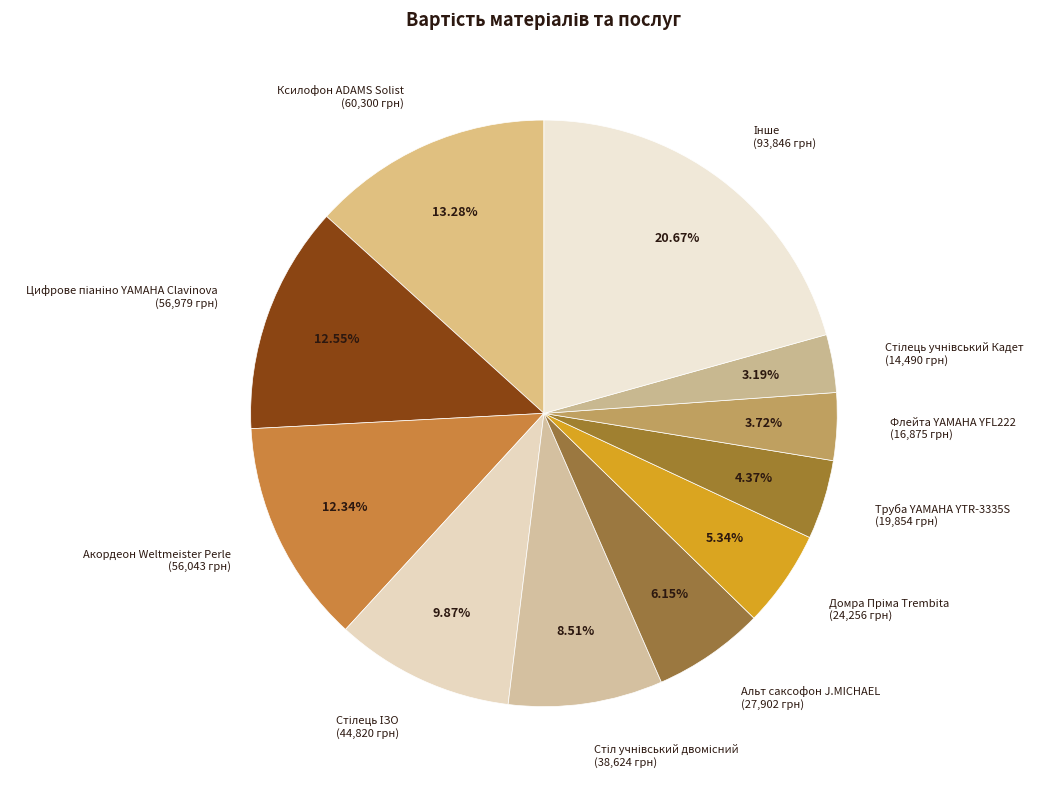

To the nearest percent, what is the average slice percentage?

9%